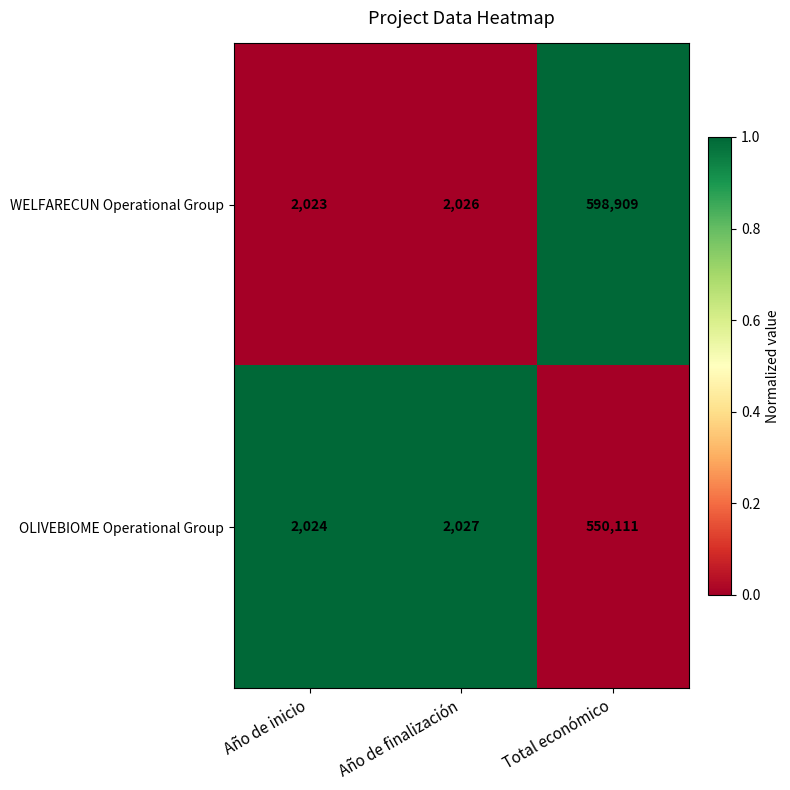

Which category has the lowest value across all series?

Año de inicio